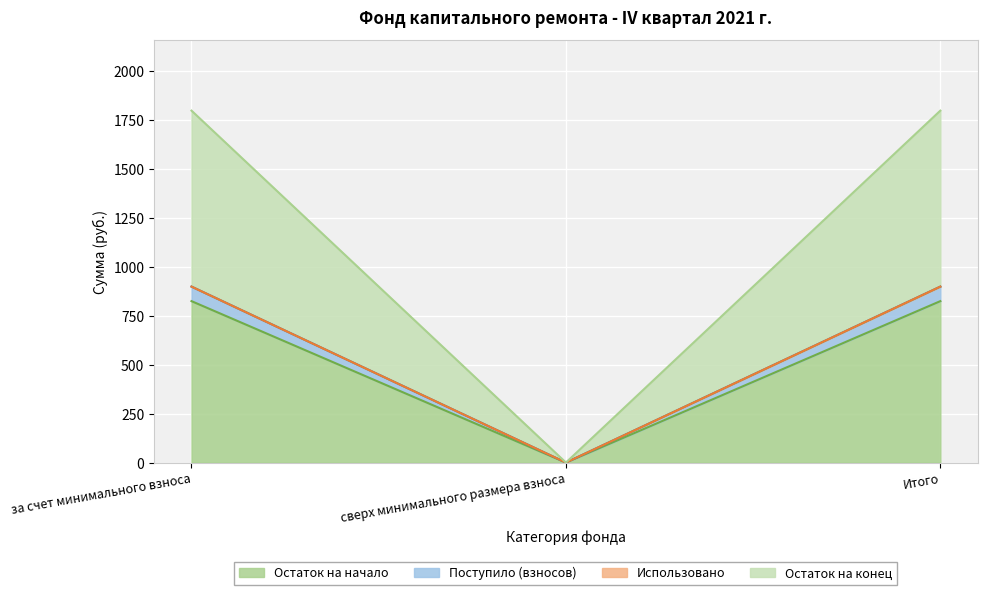

The value of Остаток на начало at за счет минимального взноса is 1146.1. True or false?

False